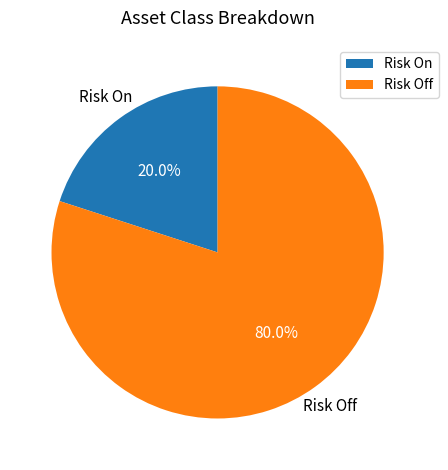

What is the smallest slice in the pie chart?

Risk On